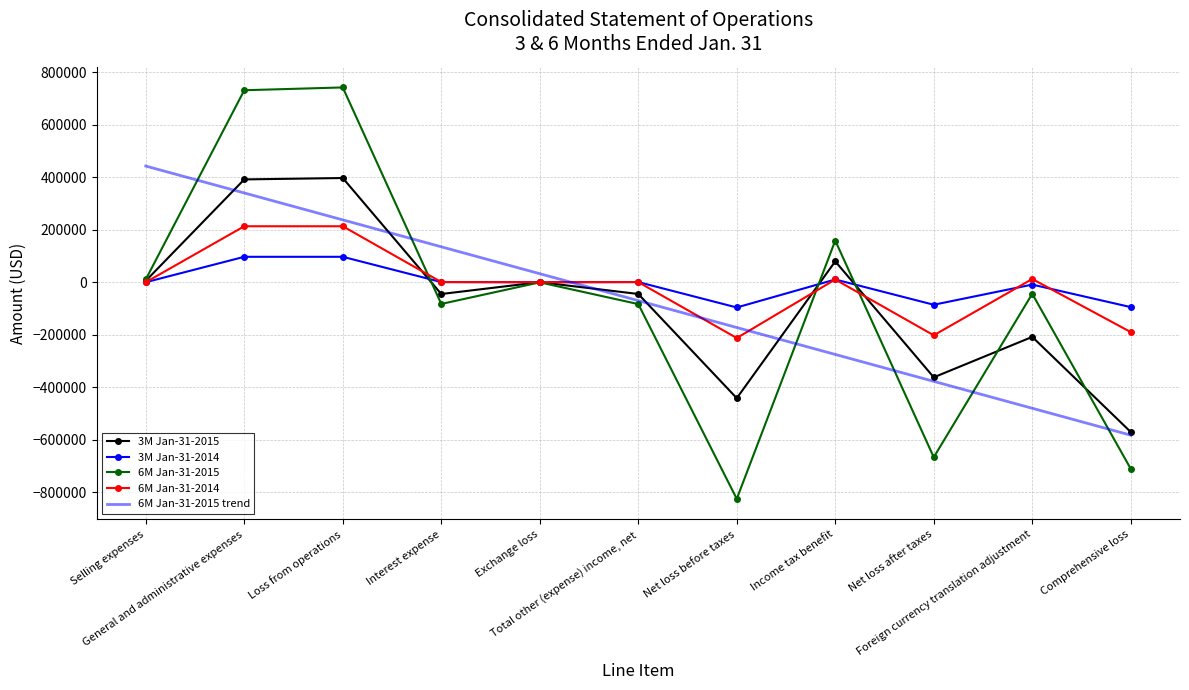

How many categories are shown in the chart?

11